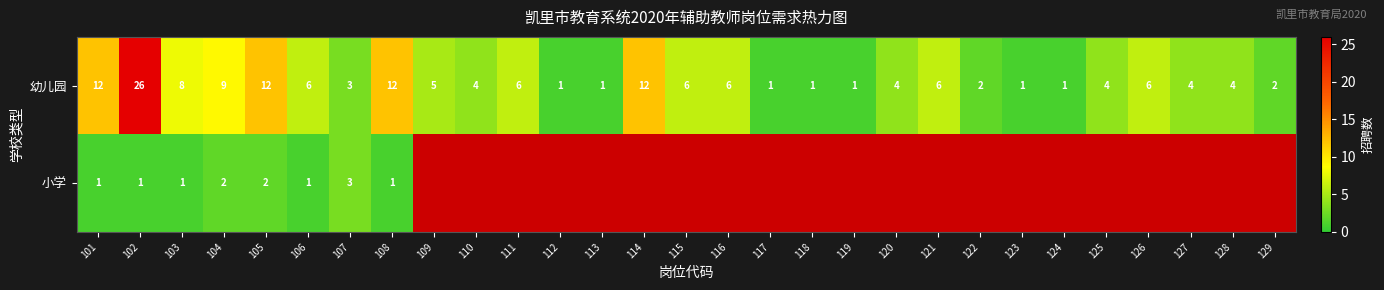

What value does the 幼儿园 series have at 121, to the nearest 10?

10